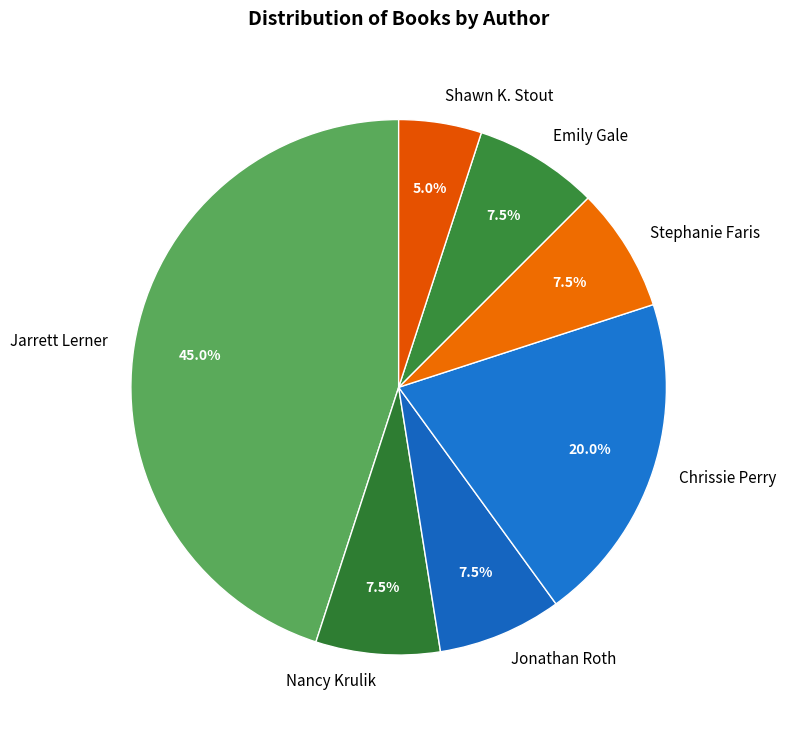

To the nearest percent, what percentage of the pie is Jarrett Lerner?

45%